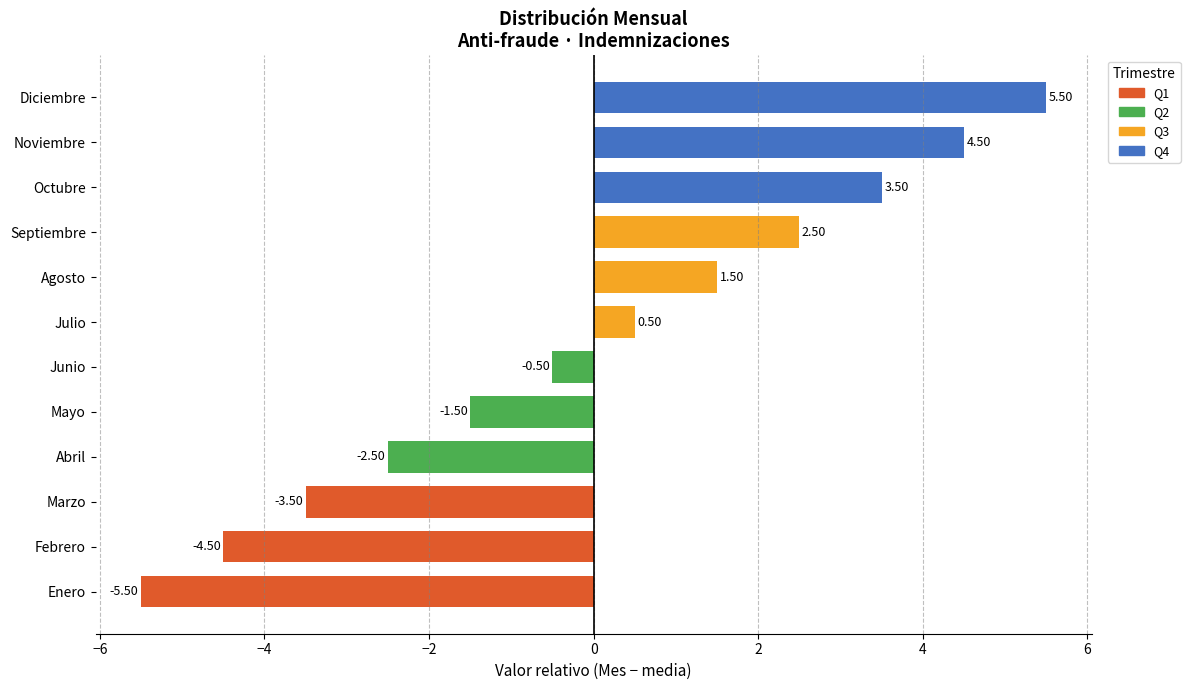

Which label corresponds to the largest value in the chart?

Diciembre